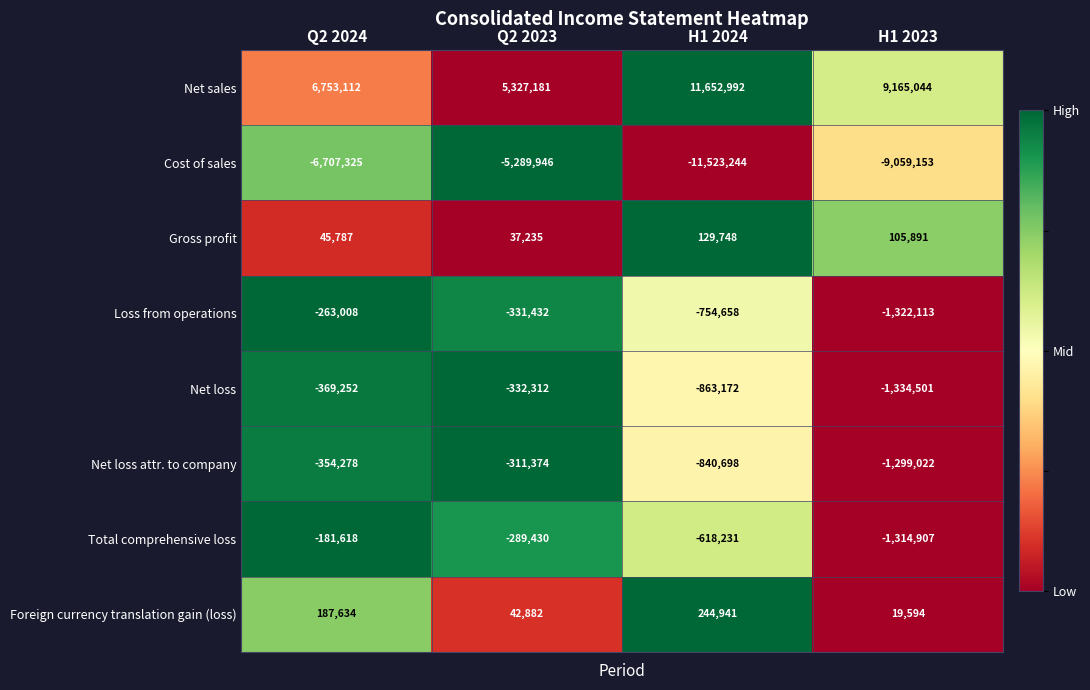

Rank the categories by Net sales value from highest to lowest.

H1 2024, H1 2023, Q2 2024, Q2 2023